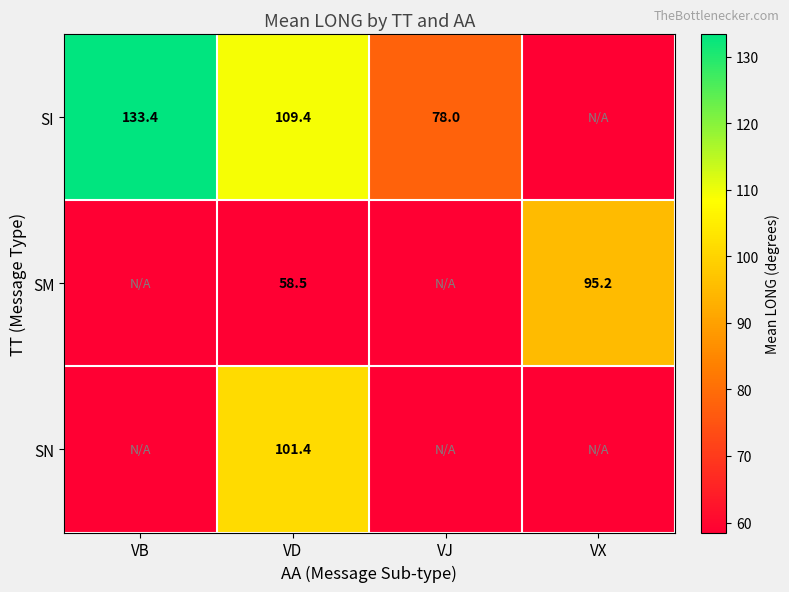

The SI series shows 44.2 at VJ. True or false?

False